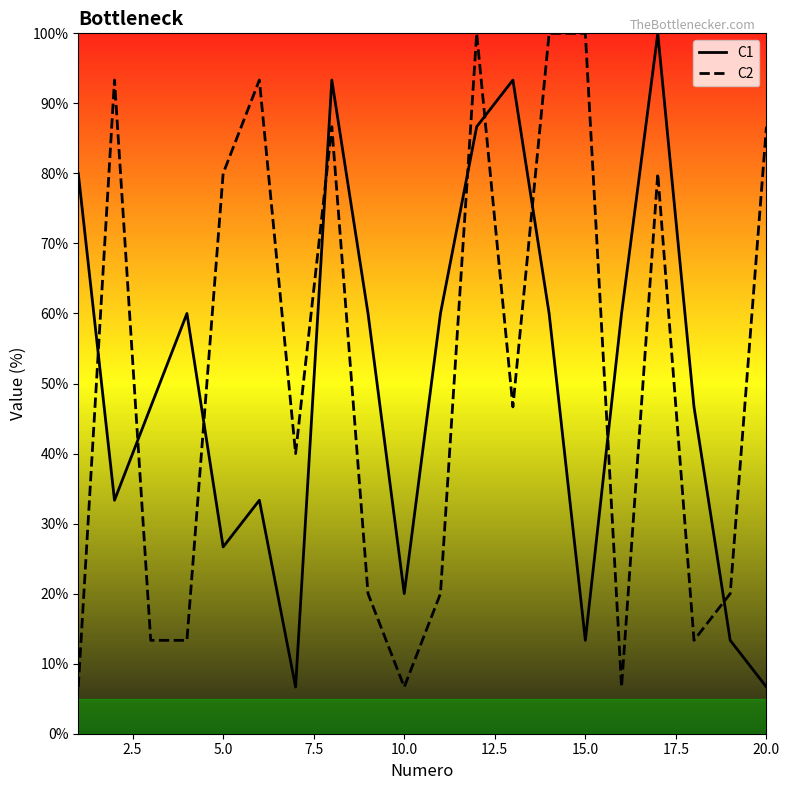

What is the difference between the highest and lowest values at 20.0?

80.0